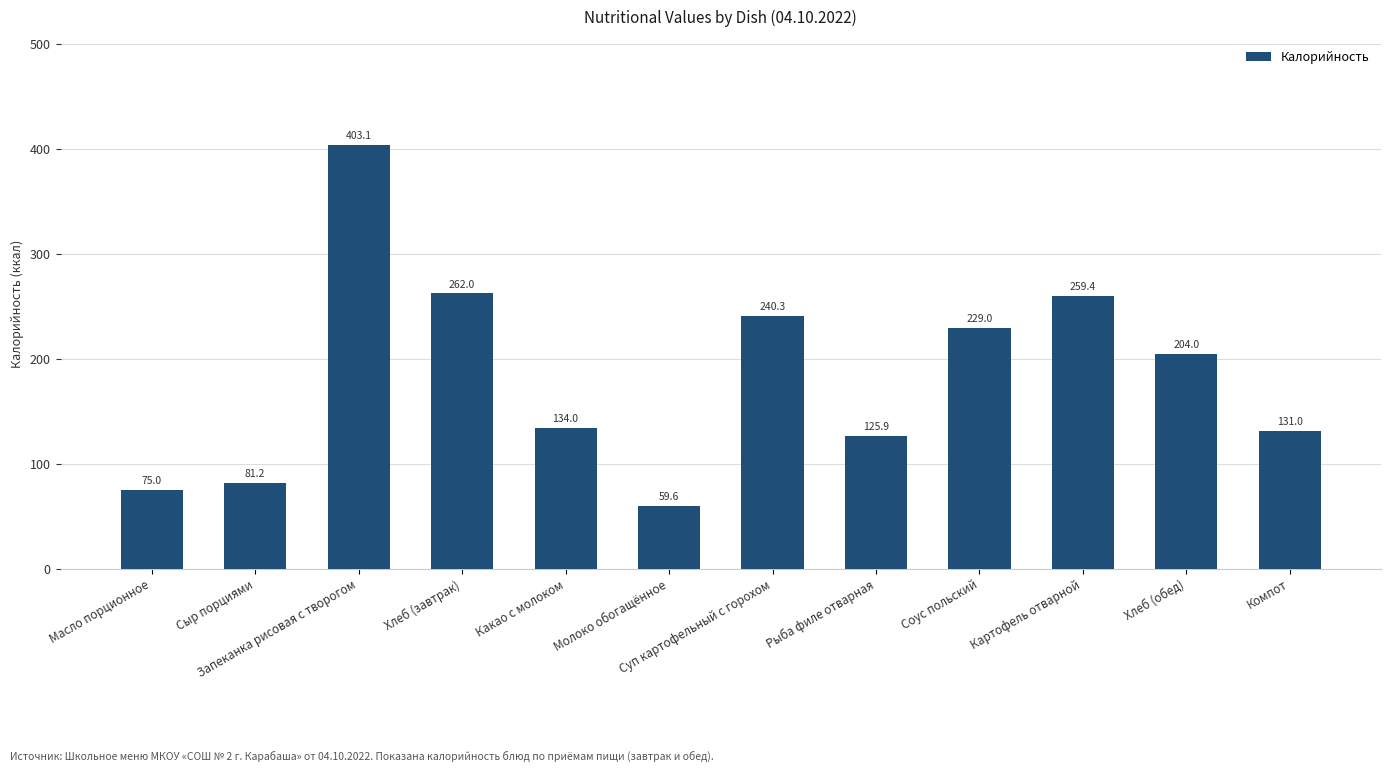

Reading left to right, transcribe all the data shown in this chart.

75.0	81.2	403.1	262.0	134.0	59.6	240.3	125.9	229.0	259.4	204.0	131.0